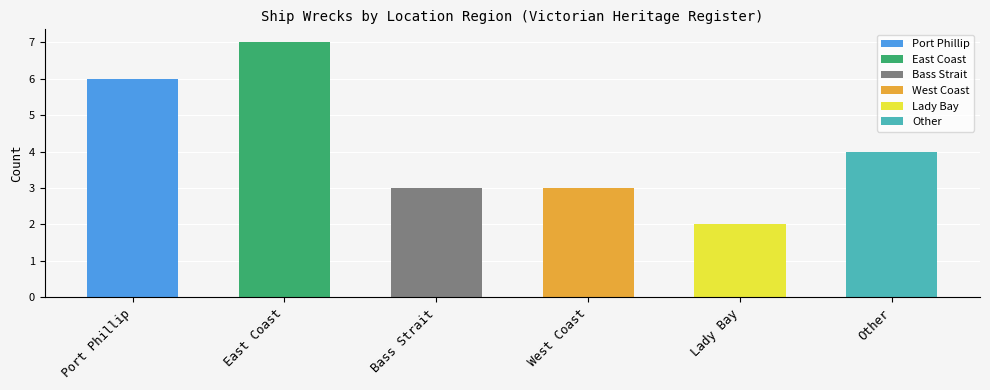

What is the value of the 1st bar from the left?

6